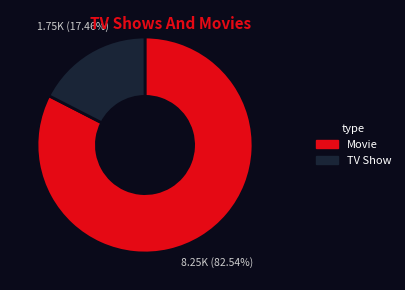

Does any single category account for the majority?

Yes